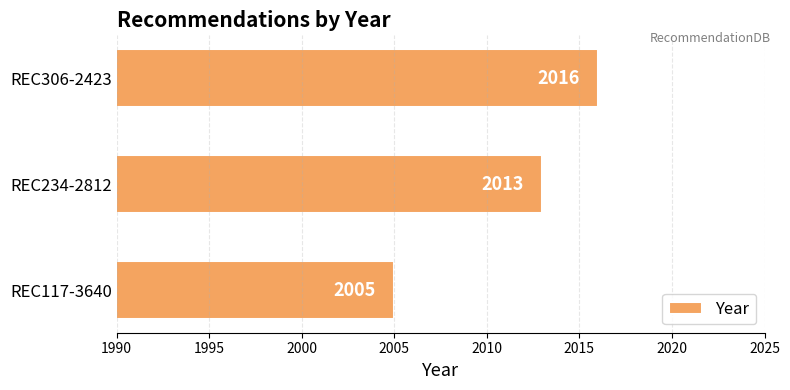

Are the bars horizontal?

Yes